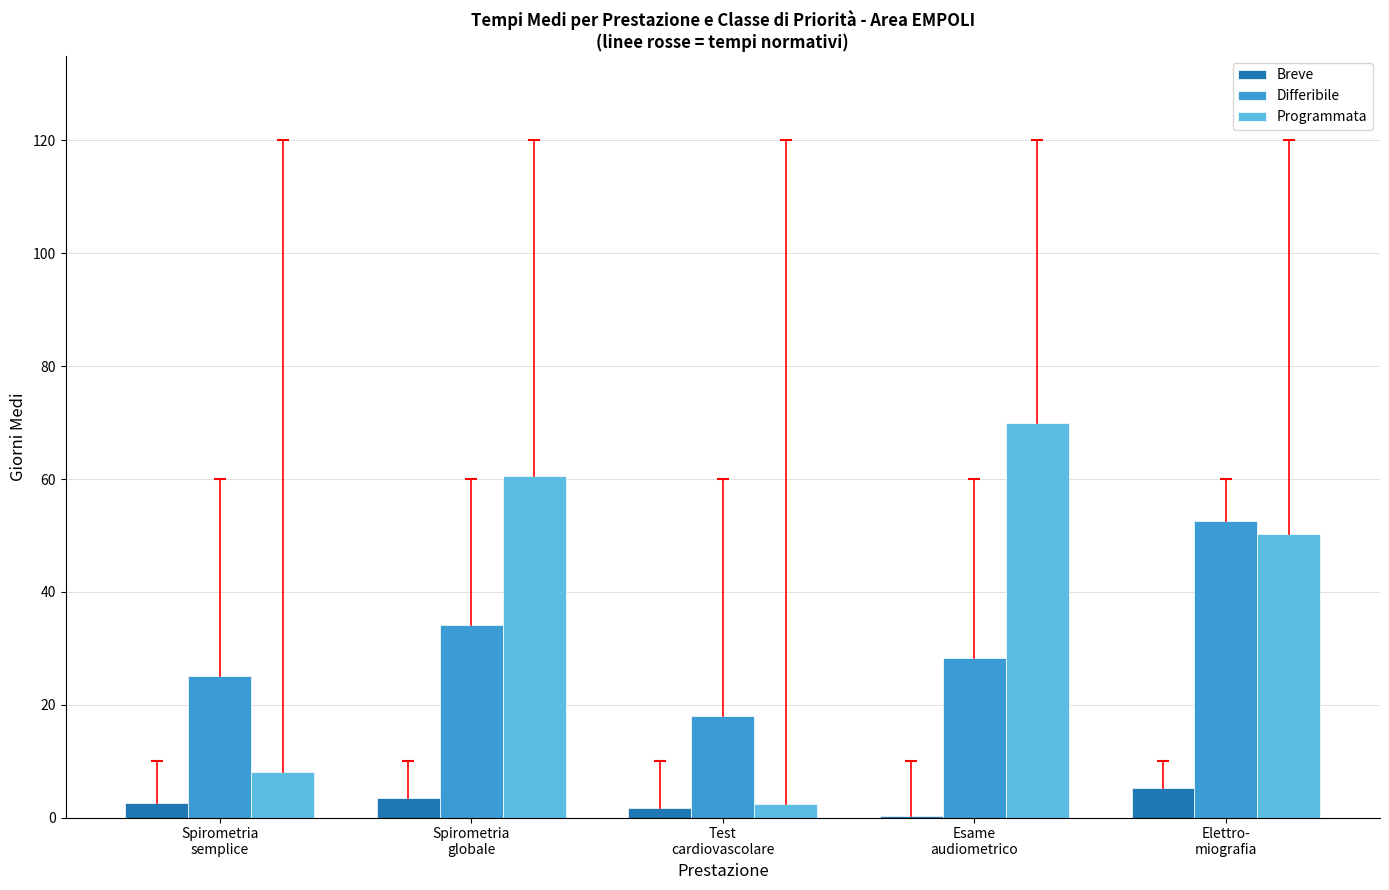

The Programmata series shows 2.3 at Test
cardiovascolare. True or false?

True